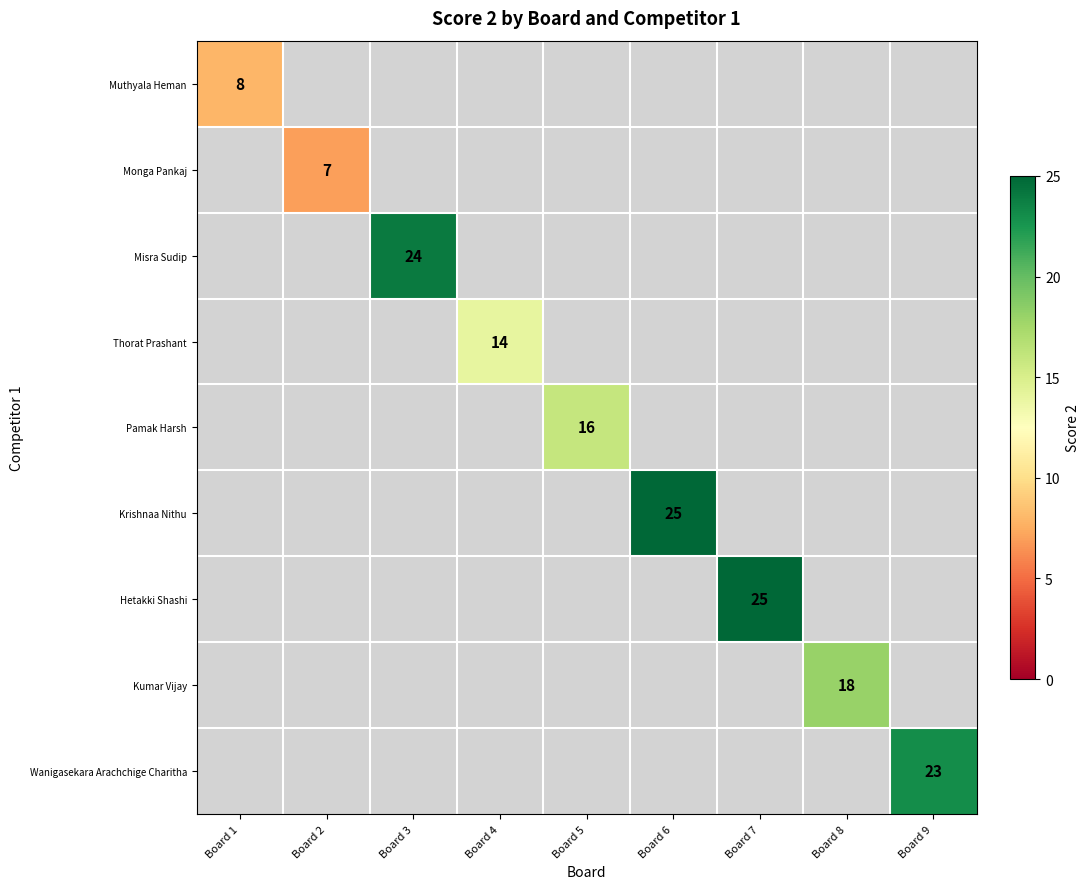

What is the smallest value displayed?

7.0